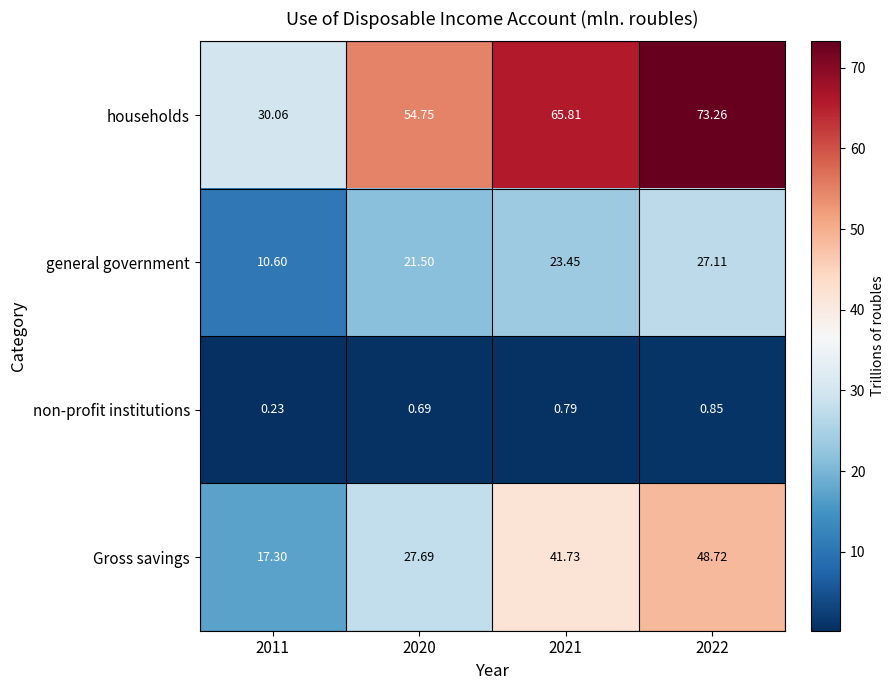

Which series has the largest range (max minus min)?

households